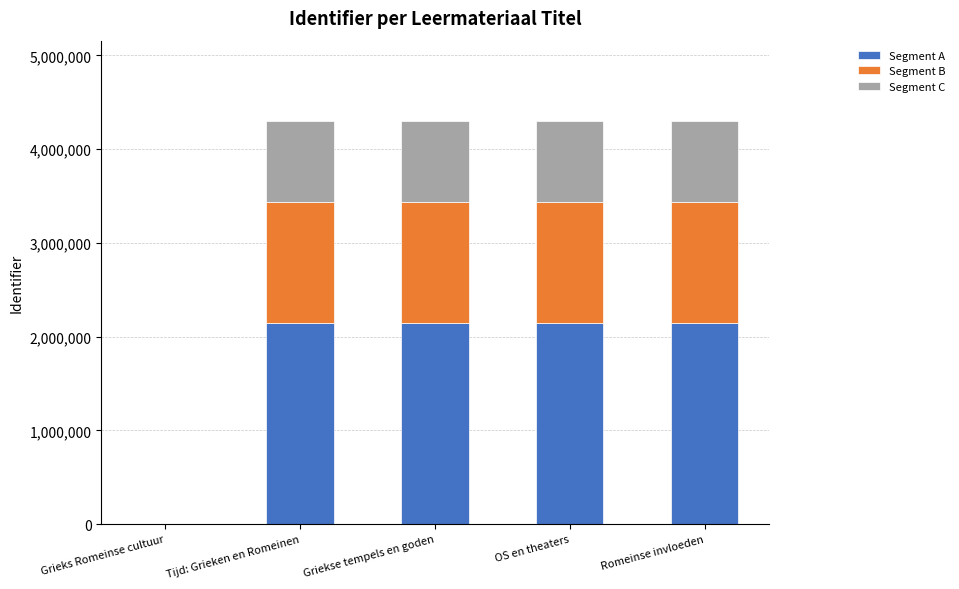

The value of Segment A at Griekse tempels en goden is 1381206.7. True or false?

False